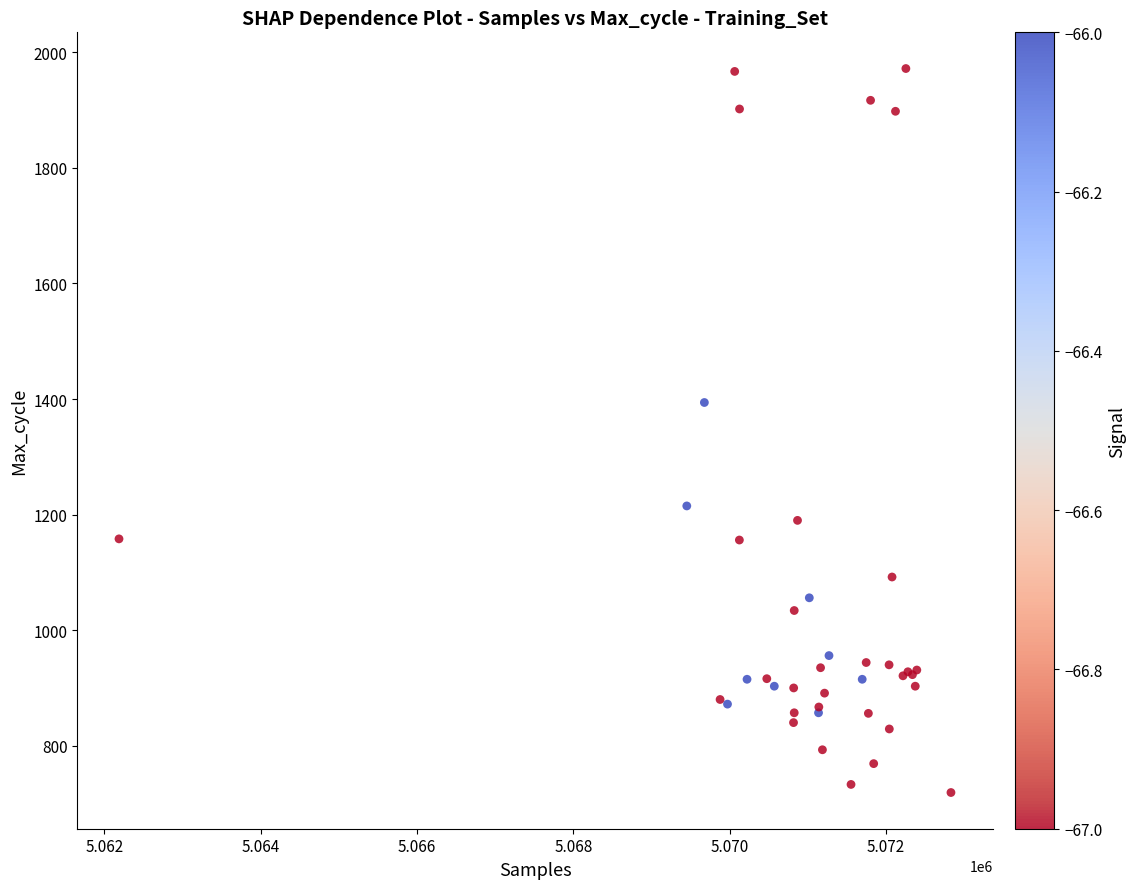

What Y value in the scatter plot is closest to 1345?

1394